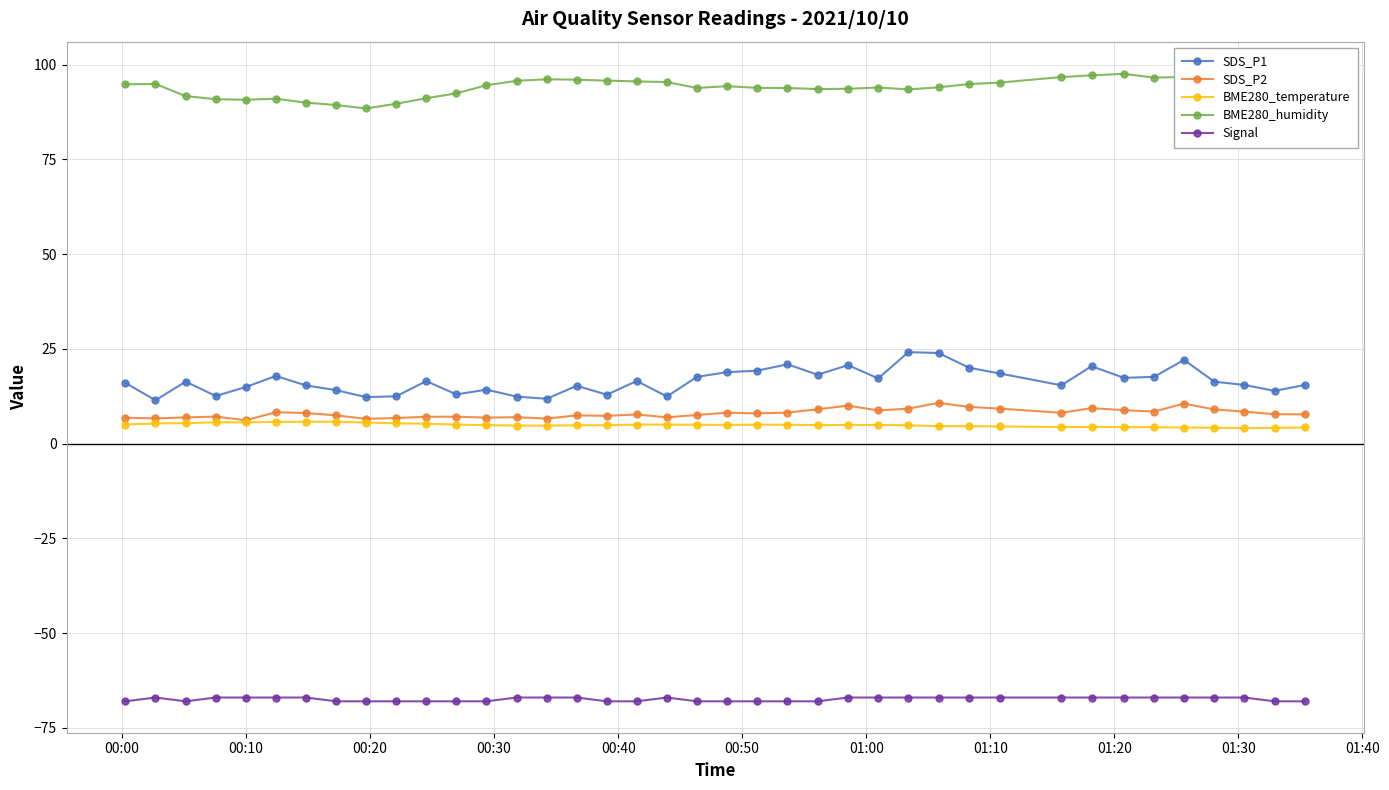

What is the value of the SDS_P2 point at the 3rd from the left?

6.9